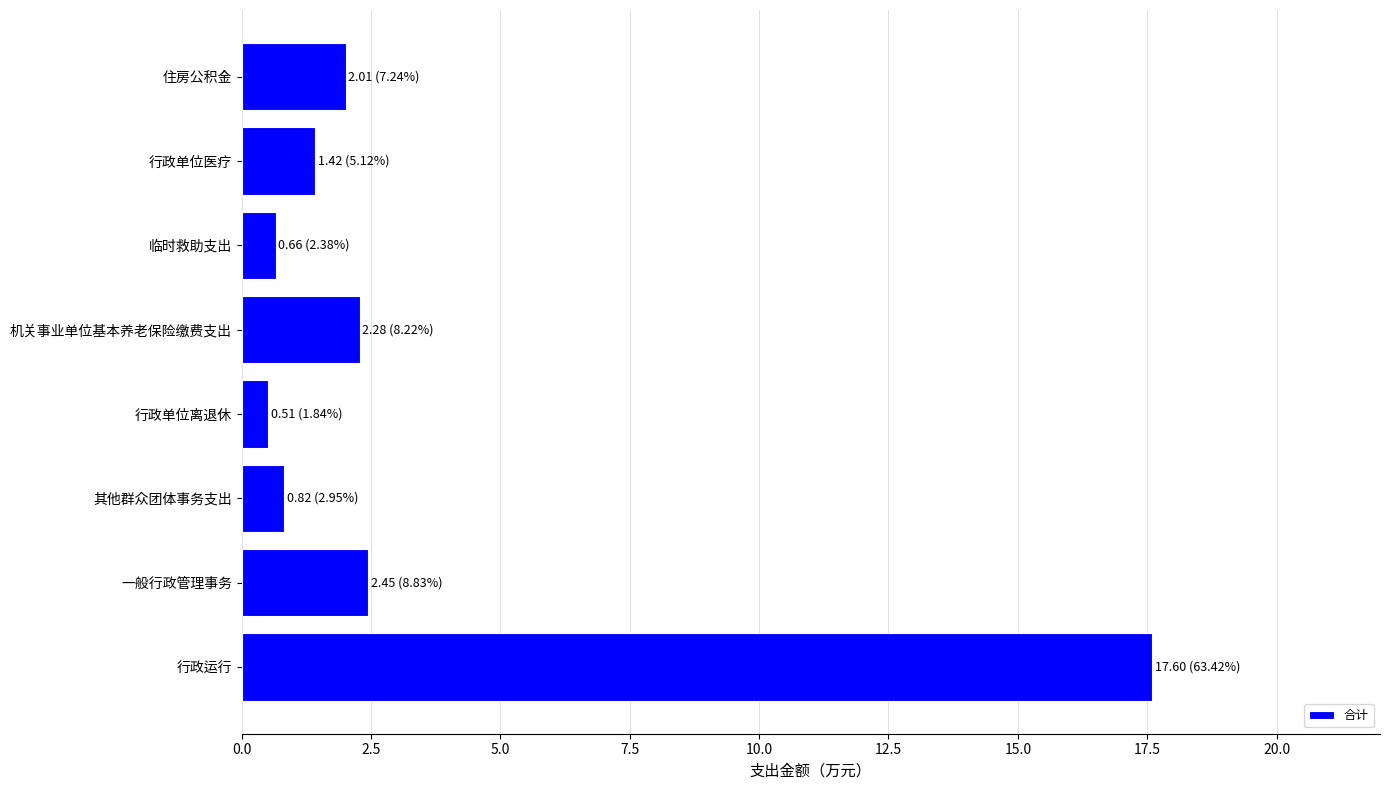

How many bars are there in total?

8